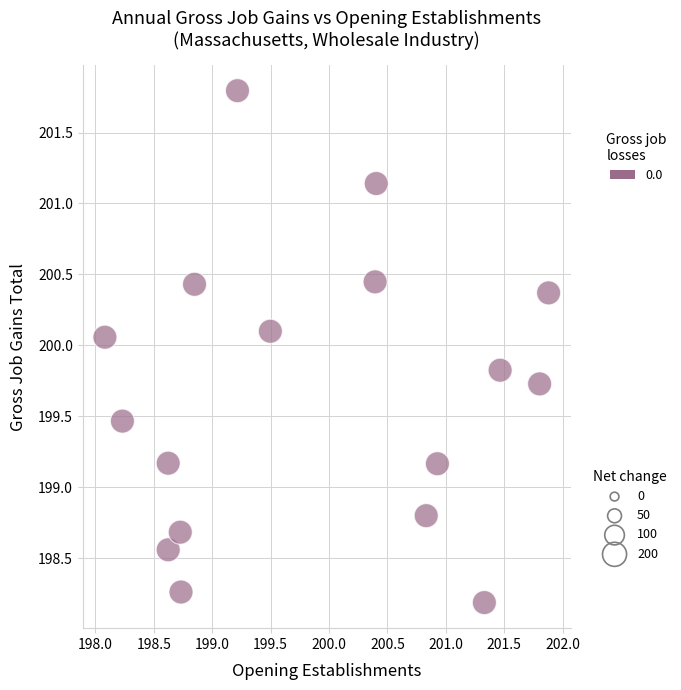

What is the range of Y values (max minus min)?

3.6